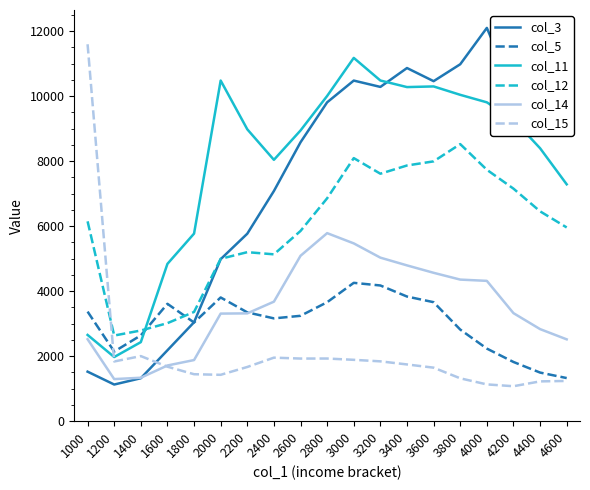

What is the maximum value for col_12?

8523